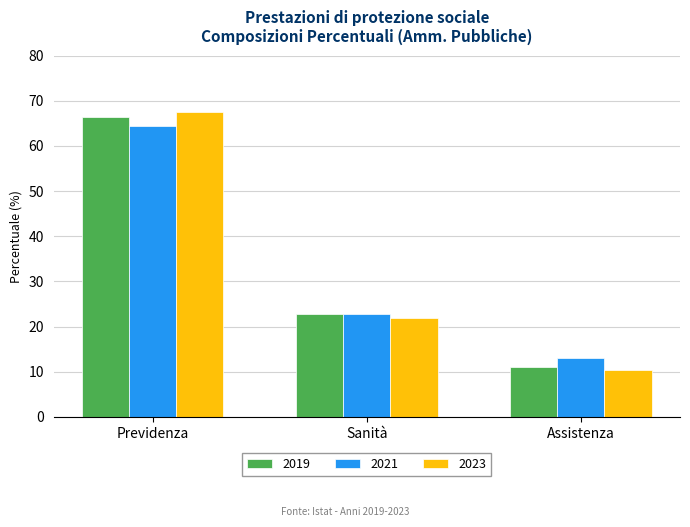

How many values in the 2019 series exceed 22?

2